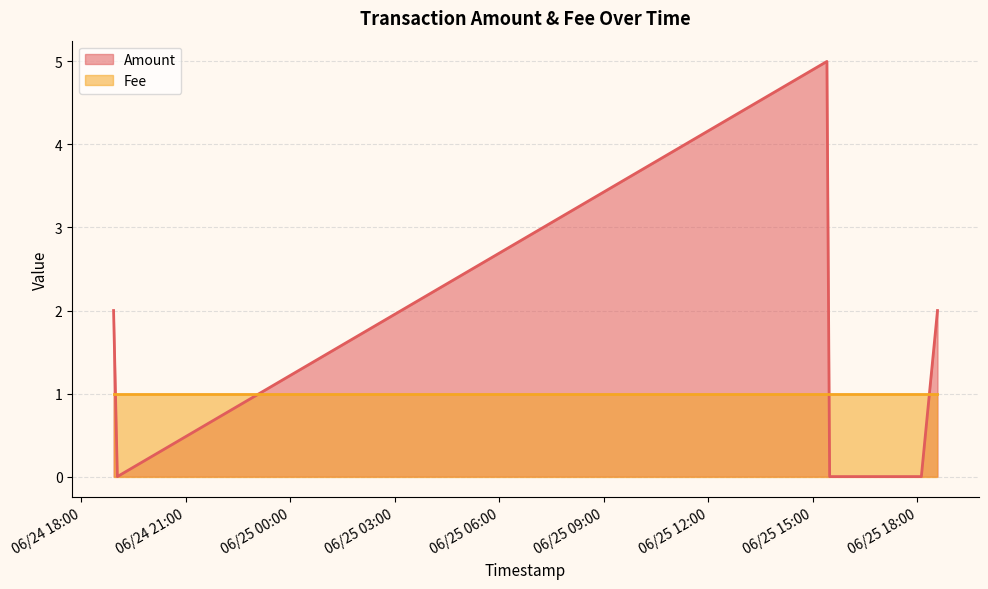

List the labels in order of value, largest first.

2017-06-25 15:24:09, 2017-06-25 18:34:37, 2017-06-24 18:55:24, 2017-06-25 18:06:47, 2017-06-25 15:28:50, 2017-06-24 19:01:55, 2017-06-24 19:01:55